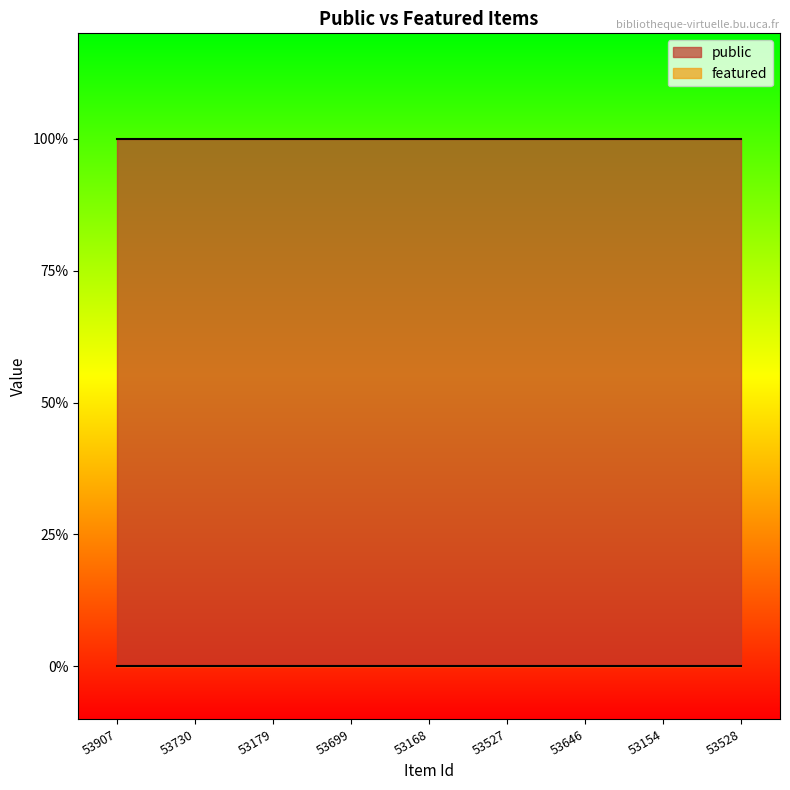

What are all the series names shown in the legend?

public, featured